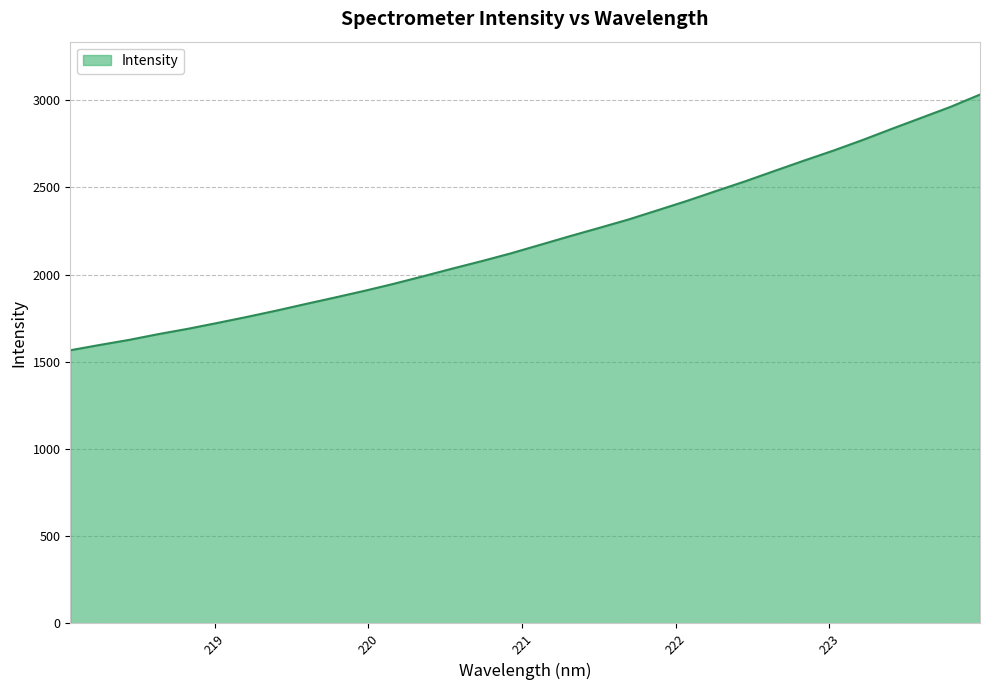

What is the minimum value shown in the chart?

1566.4